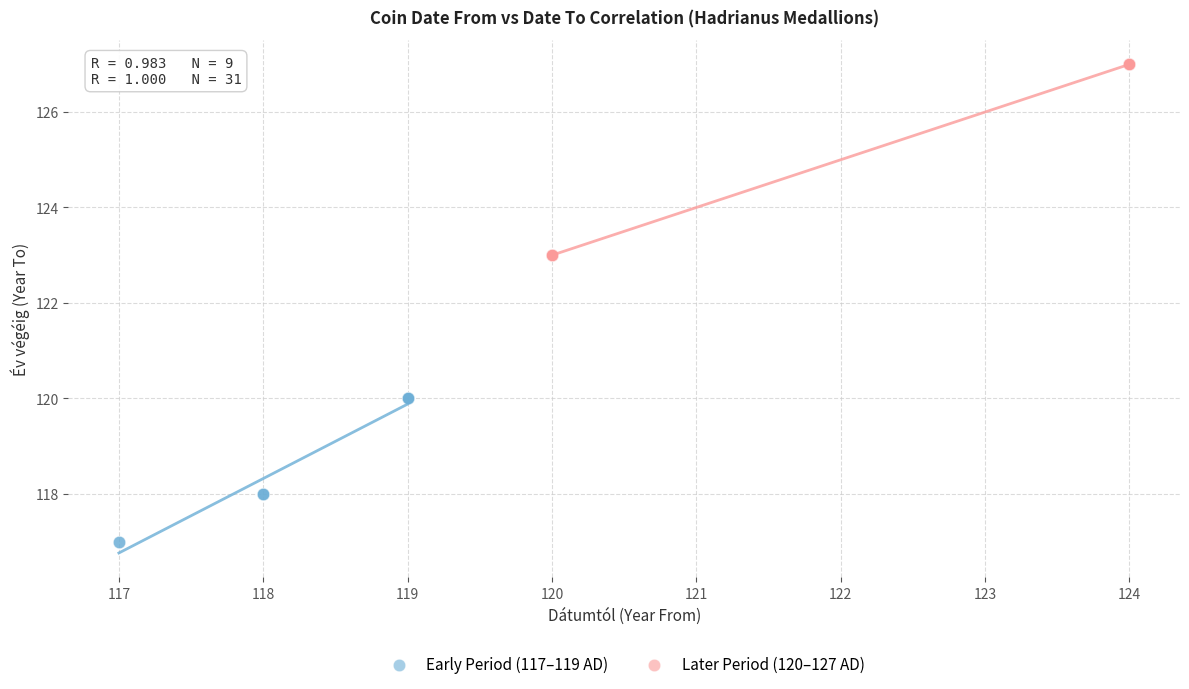

Which series reaches the maximum Y coordinate?

Later Period (120–127 AD)